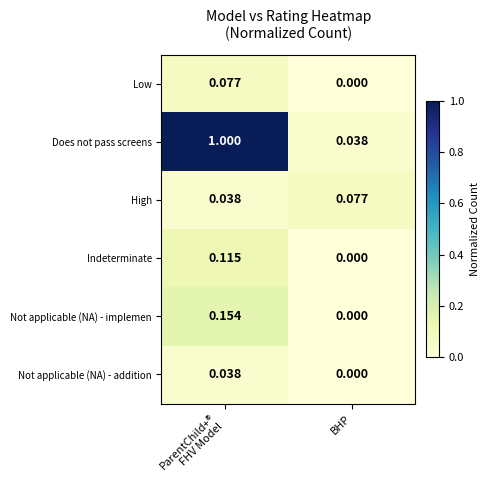

How many data points in Not applicable (NA) - addition are above 0?

1